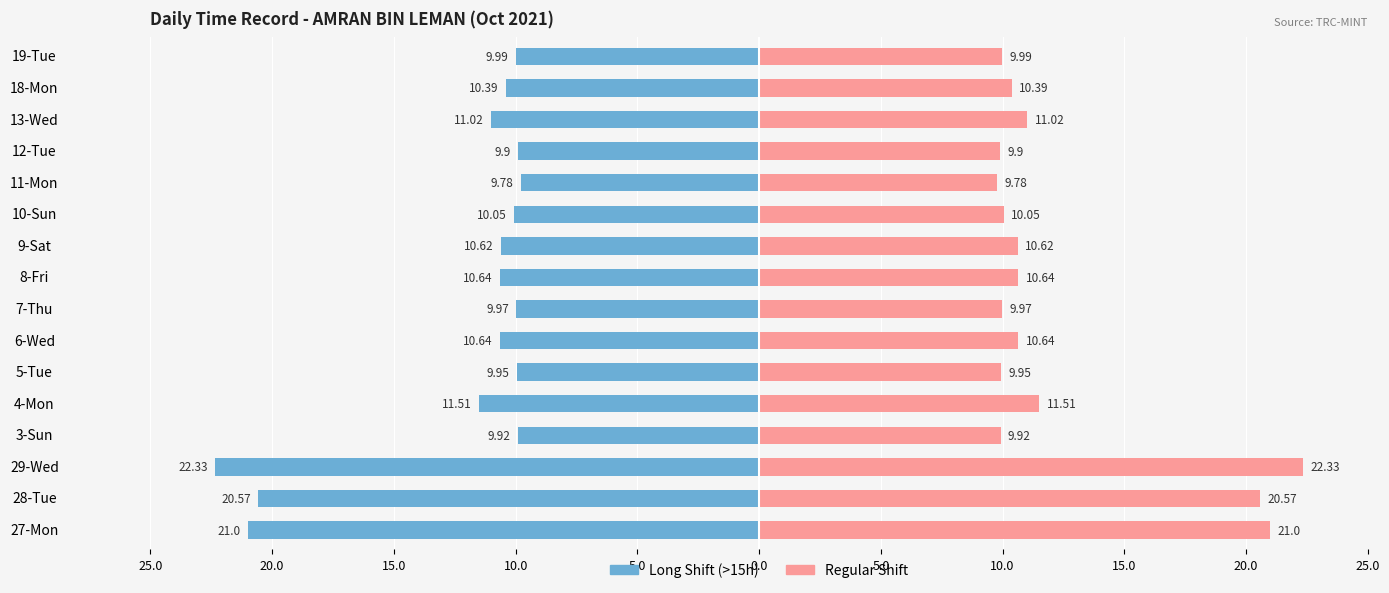

Is it true that Hours Worked equals -17.2 at 8-Fri?

False